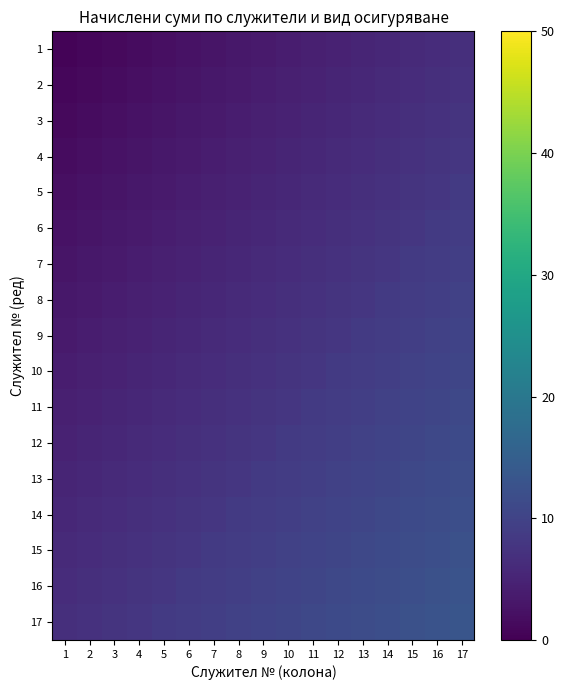

List the series in order of their peak value, highest first.

17, 16, 15, 14, 13, 12, 11, 10, 9, 8, 7, 6, 5, 4, 3, 2, 1